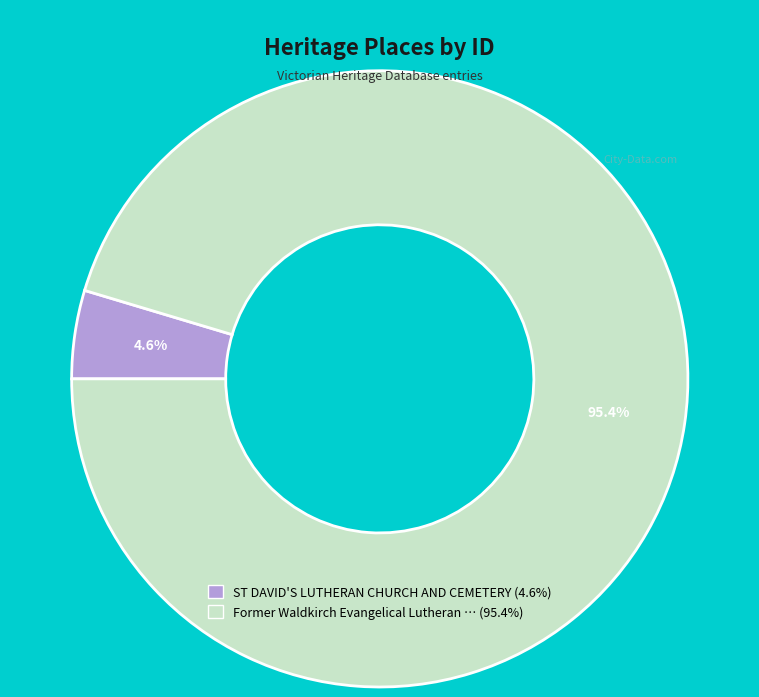

Does any single category account for the majority?

Yes